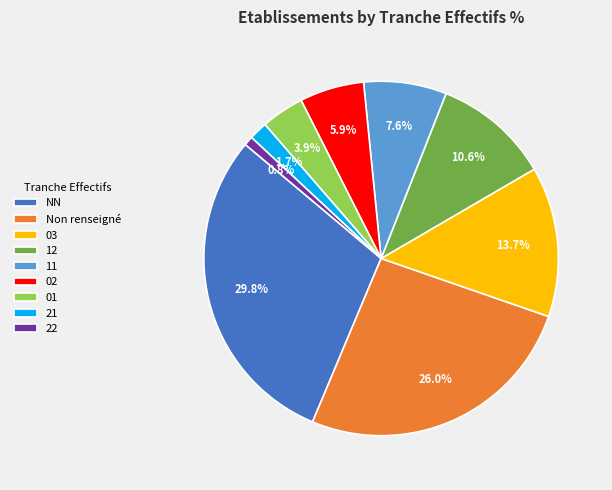

Which has a higher value, 11 or 21?

11